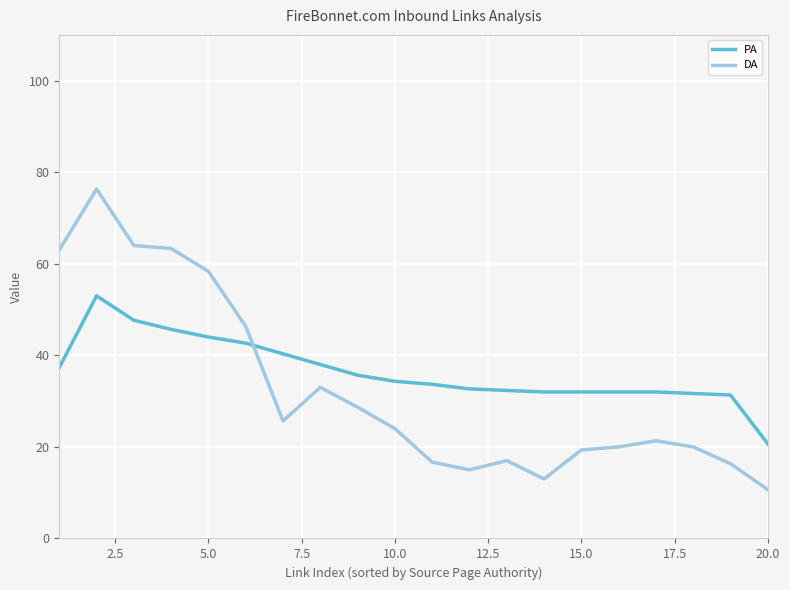

Which series ends up on top after the final intersection of DA and PA?

PA